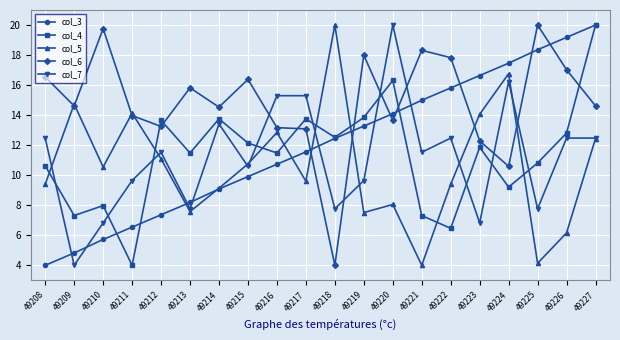

True or false: col_3 and col_4 cross at least once.

True